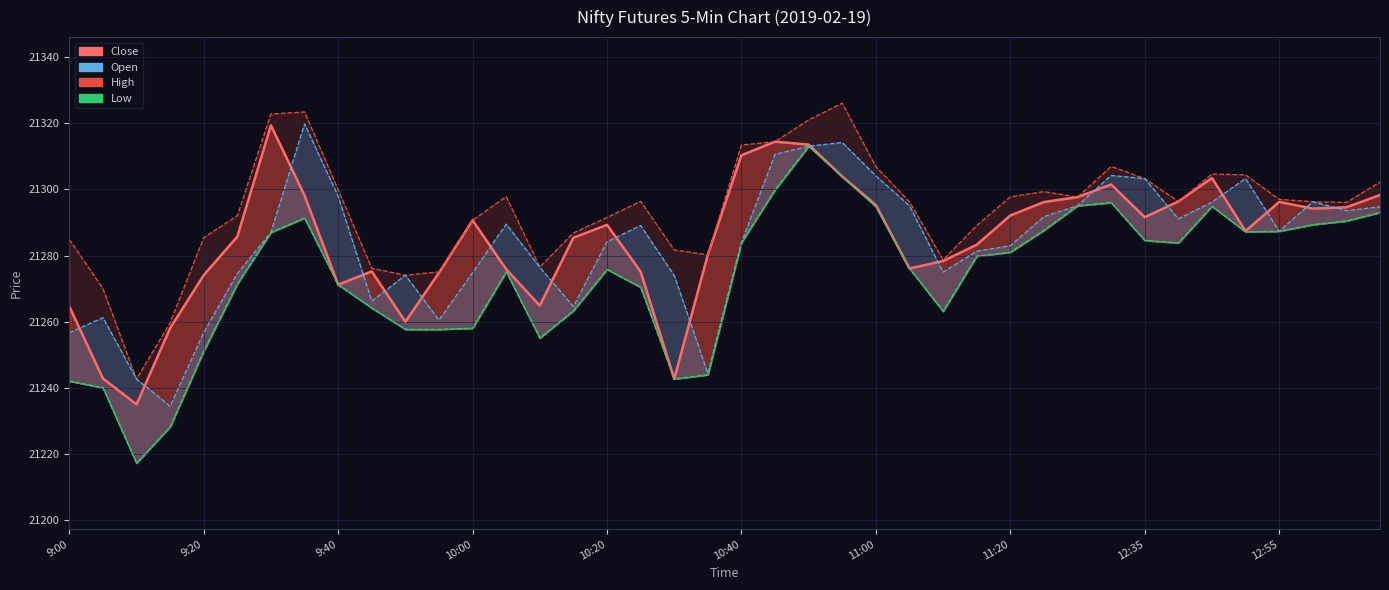

Reading left to right, transcribe all the data shown in this chart.

Close_line: 21264.6	21242.8	21234.9	21258.0	21274.1	21285.7	21319.4	21298.2	21271.2	21275.2	21260.0	21274.8	21290.7	21275.8	21264.8	21285.4	21289.3	21275.1	21242.6	21280.2	21310.3	21314.5	21313.6	21303.9	21295.3	21276.1	21278.3	21283.3	21292.1	21296.2	21297.7	21301.5	21291.6	21296.3	21303.5	21287.4	21296.2	21294.2	21294.6	21298.3
High_line: 21284.9	21270.0	21242.6	21259.6	21285.4	21292.1	21322.8	21323.5	21299.9	21276.2	21274.0	21275.1	21290.7	21297.8	21276.5	21286.8	21291.5	21296.4	21281.7	21280.2	21313.4	21314.5	21321.1	21326.1	21306.9	21296.3	21278.7	21289.1	21297.8	21299.3	21297.7	21307.0	21303.3	21296.3	21304.7	21304.4	21297.0	21296.3	21296.1	21302.2
Open_line: 21256.6	21261.2	21242.6	21234.4	21256.7	21274.5	21287.0	21319.9	21298.0	21266.2	21274.0	21260.5	21274.8	21289.5	21276.4	21264.6	21284.2	21289.1	21274.0	21244.3	21284.0	21310.6	21313.1	21314.2	21304.1	21295.1	21275.0	21281.3	21283.0	21291.8	21295.1	21304.2	21303.3	21291.1	21296.2	21303.3	21287.4	21296.3	21293.6	21294.8
Low_line: 21242.0	21240.0	21217.2	21228.2	21251.1	21271.4	21287.0	21291.4	21271.2	21264.1	21257.7	21257.7	21258.0	21275.1	21255.0	21263.3	21275.8	21270.4	21242.6	21243.9	21284.0	21299.9	21313.1	21303.9	21294.8	21276.1	21263.1	21279.8	21281.0	21287.6	21295.1	21296.0	21284.6	21283.8	21294.9	21287.2	21287.4	21289.4	21290.5	21293.1